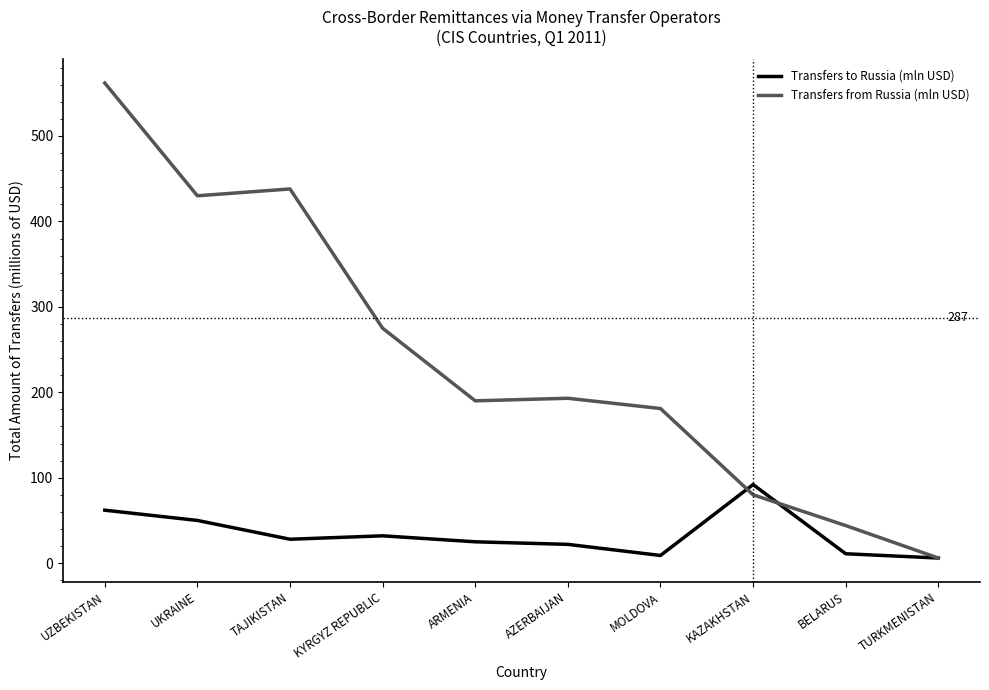

True or false: Transfers to Russia (mln USD) has a value of 50 at UKRAINE.

True